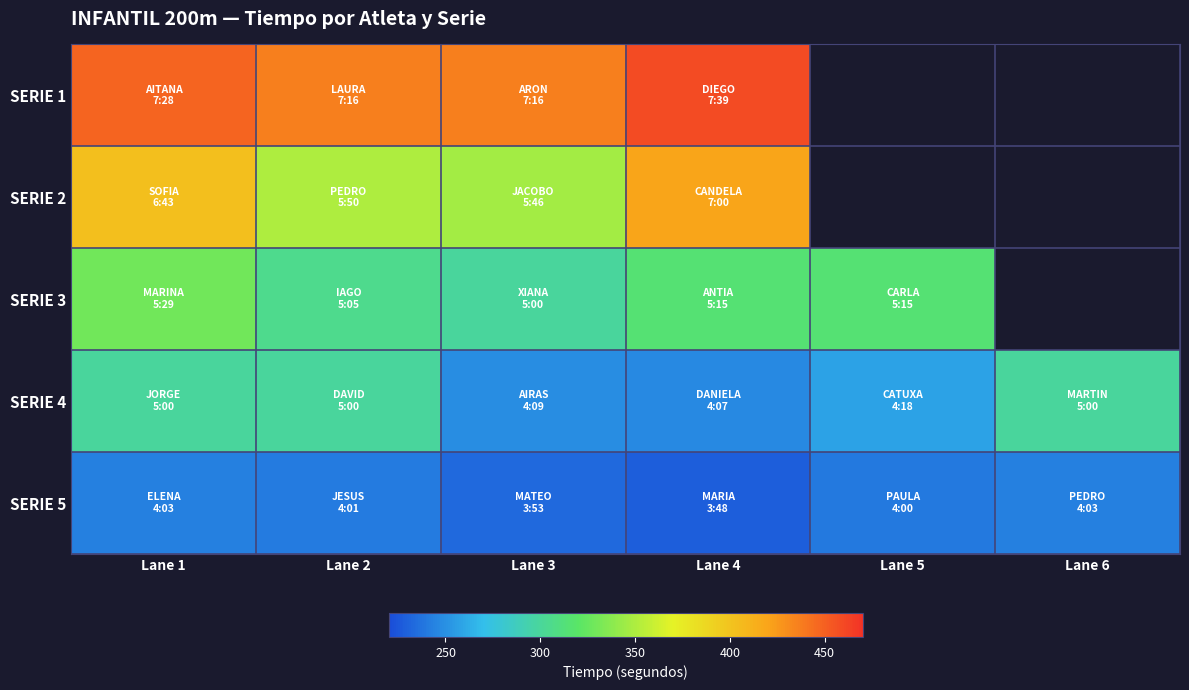

Which label corresponds to the smallest value in the chart?

Lane 4